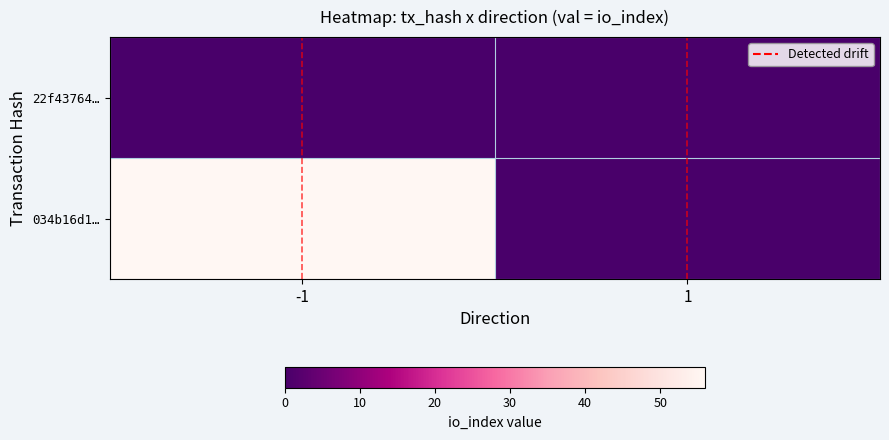

Which label corresponds to the smallest value in the chart?

-1